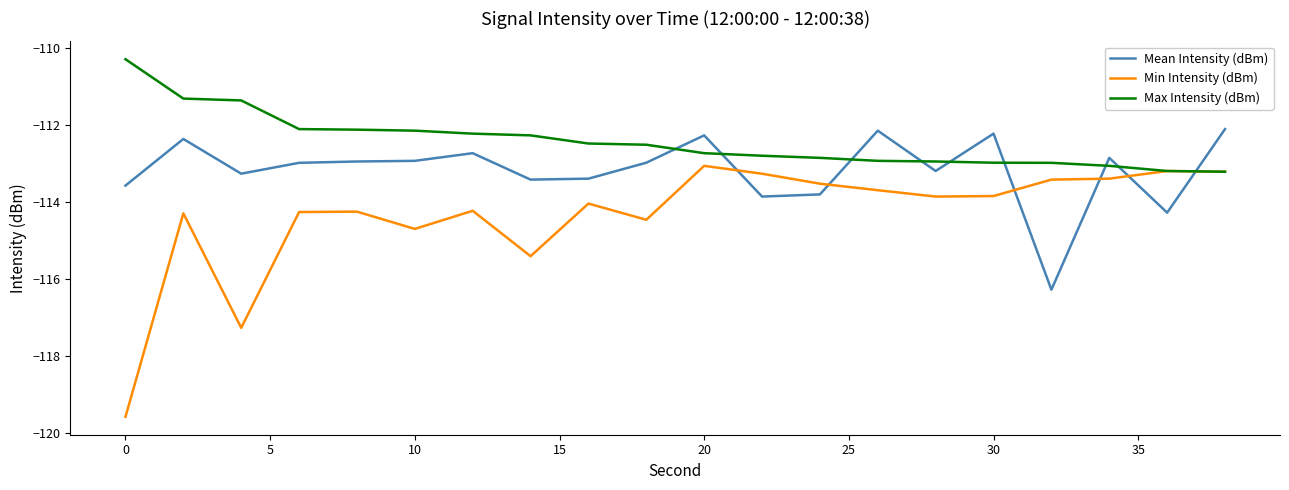

Which series ends up on top after the final intersection of Min Intensity (dBm) and Mean Intensity (dBm)?

Mean Intensity (dBm)